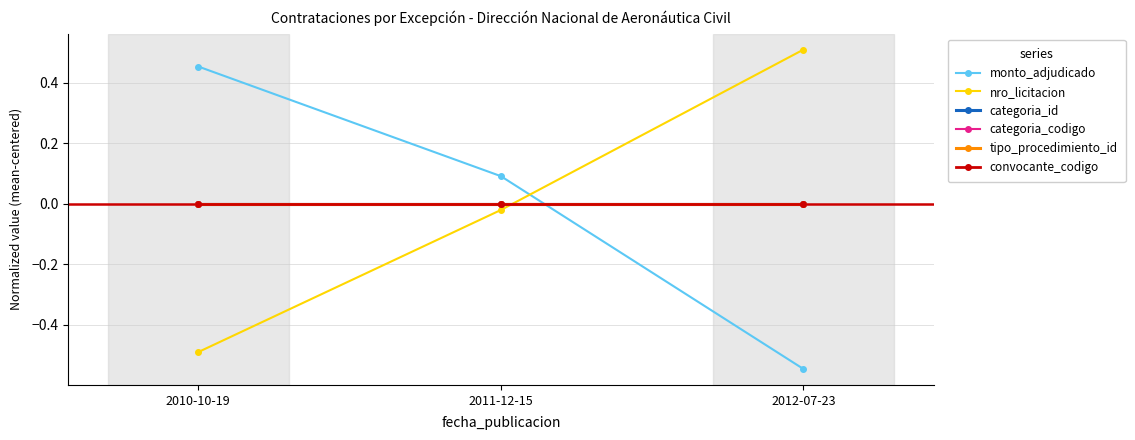

Which series has the largest range (max minus min)?

monto_adjudicado